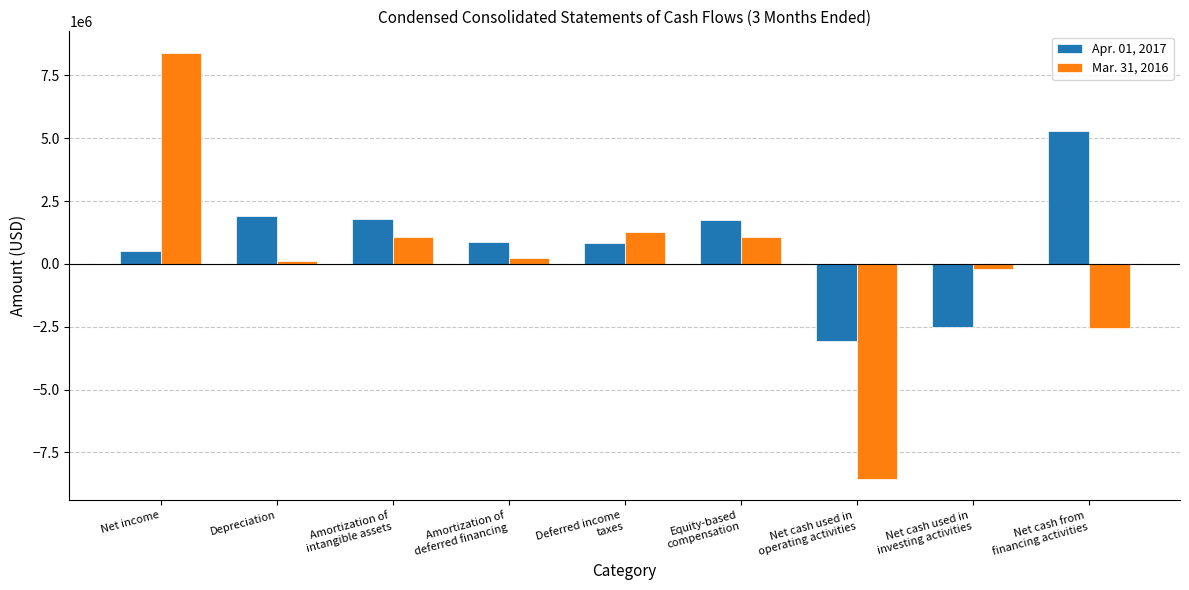

What is the spread (max minus min) of values at Depreciation?

1807000